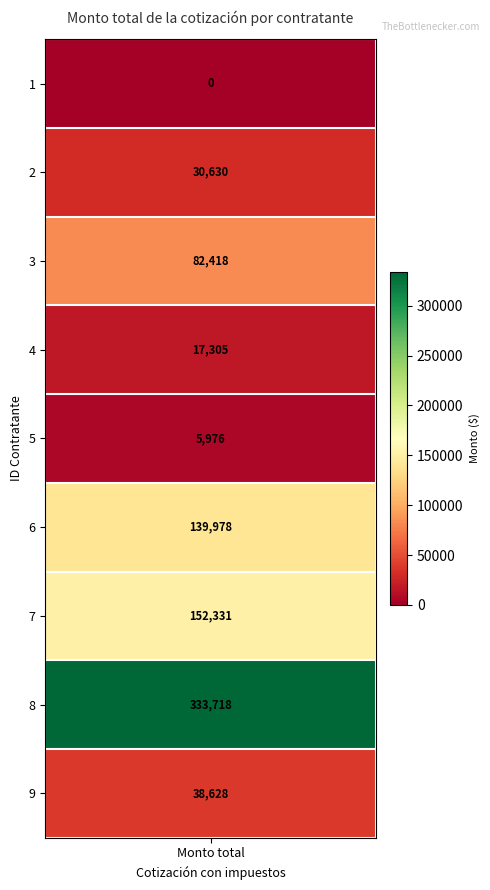

What is the sum of all ID_2 values?

800984.3